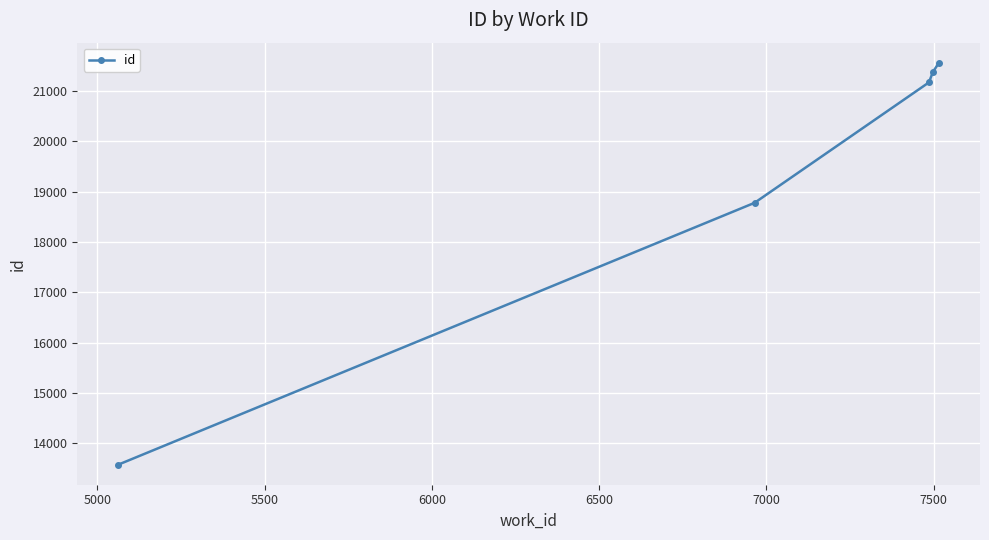

True or false: the data has more than 0 interior local peaks.

False